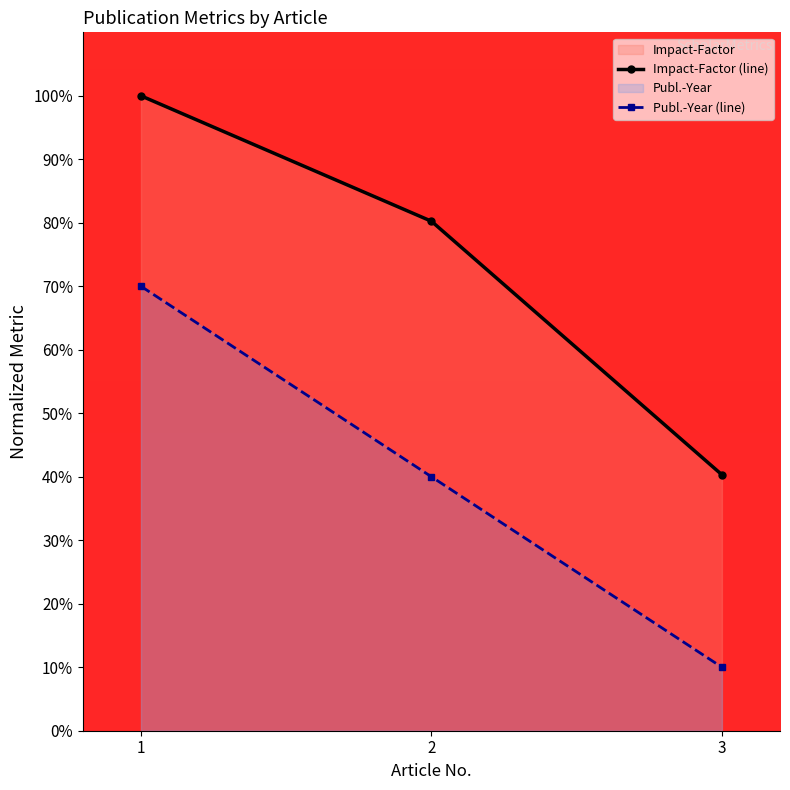

Reading left to right, extract all data points from this chart.

Impact-Factor (line): 1=100.0	2=80.2	3=40.3
Publ.-Year (line): 1=70.0	2=40.0	3=10.0